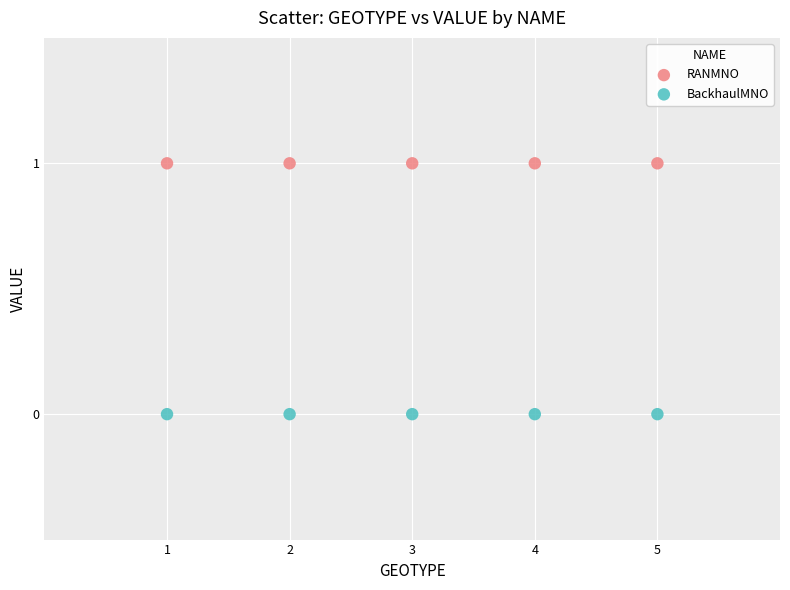

Which series reaches the minimum Y coordinate?

BackhaulMNO